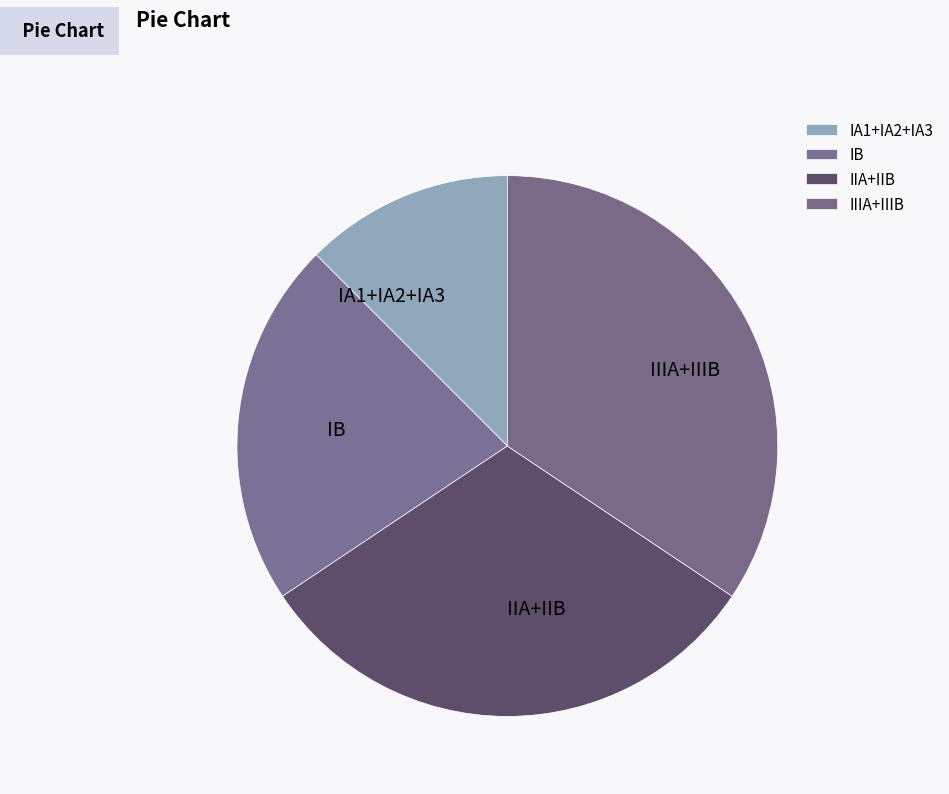

Is the sum of IA1+IA2+IA3 and IIA+IIB greater than half?

No